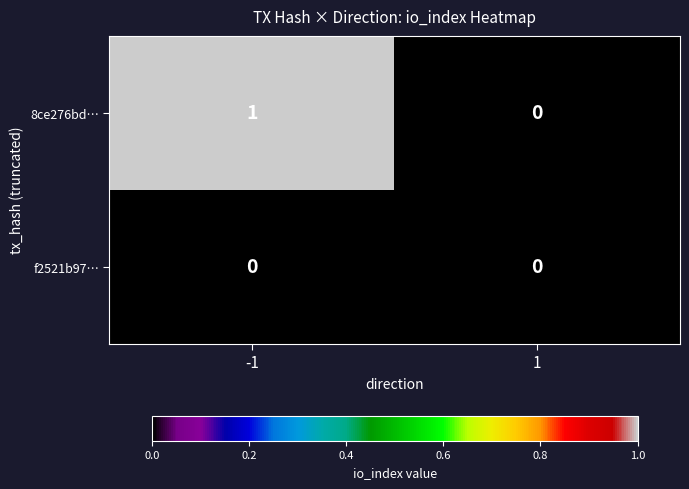

Reading left to right, transcribe all the data shown in this chart.

8ce276bd…: 1	0
f2521b97…: 0	0